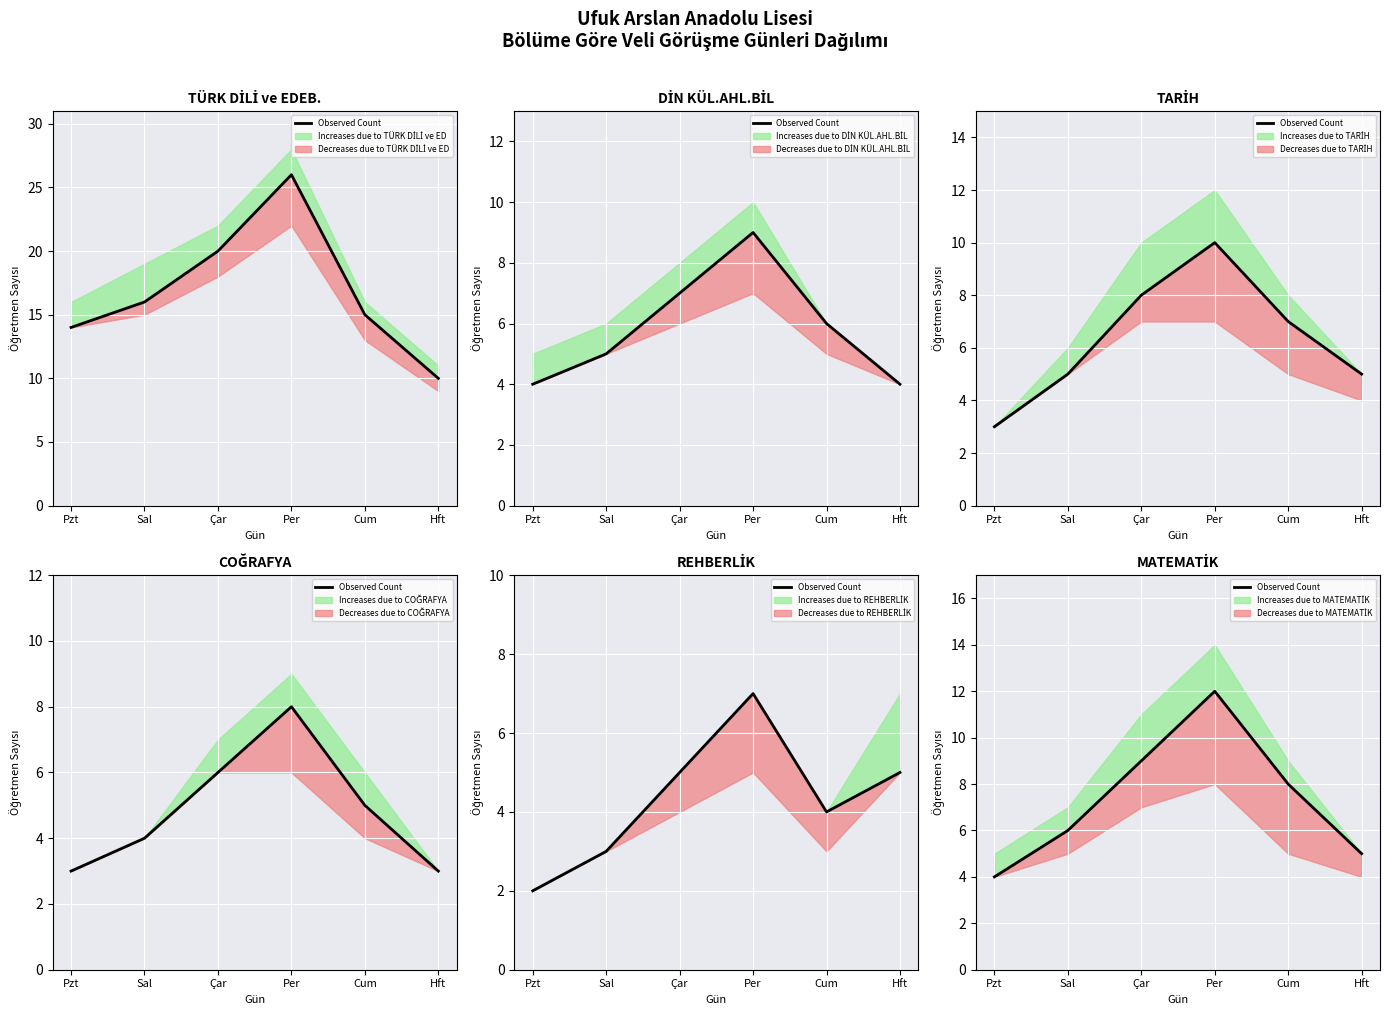

What is the change in value from Per to Cum?

-4